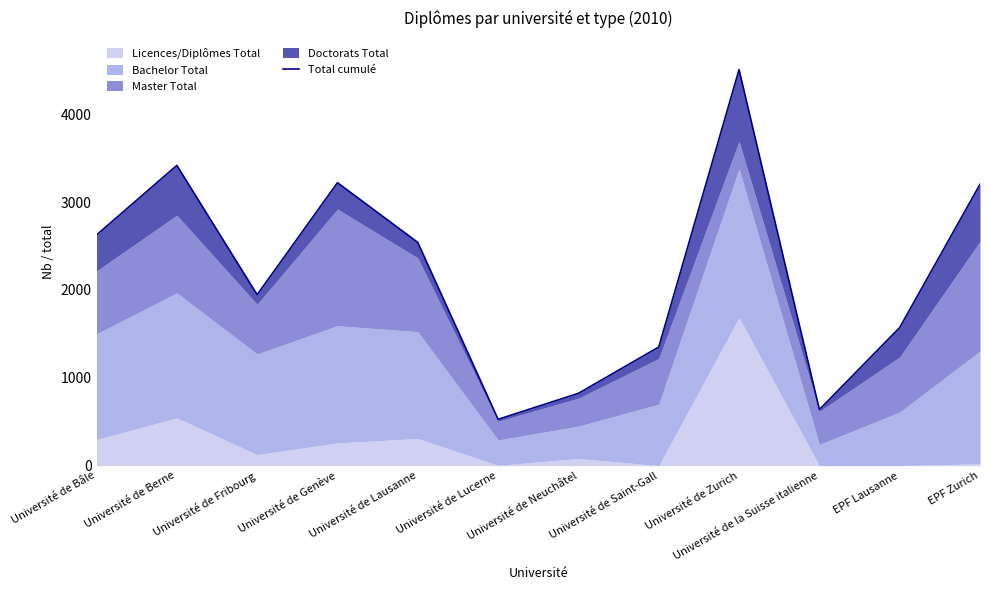

What is the difference between the values at Université de Lausanne and Université de Zurich?

1967